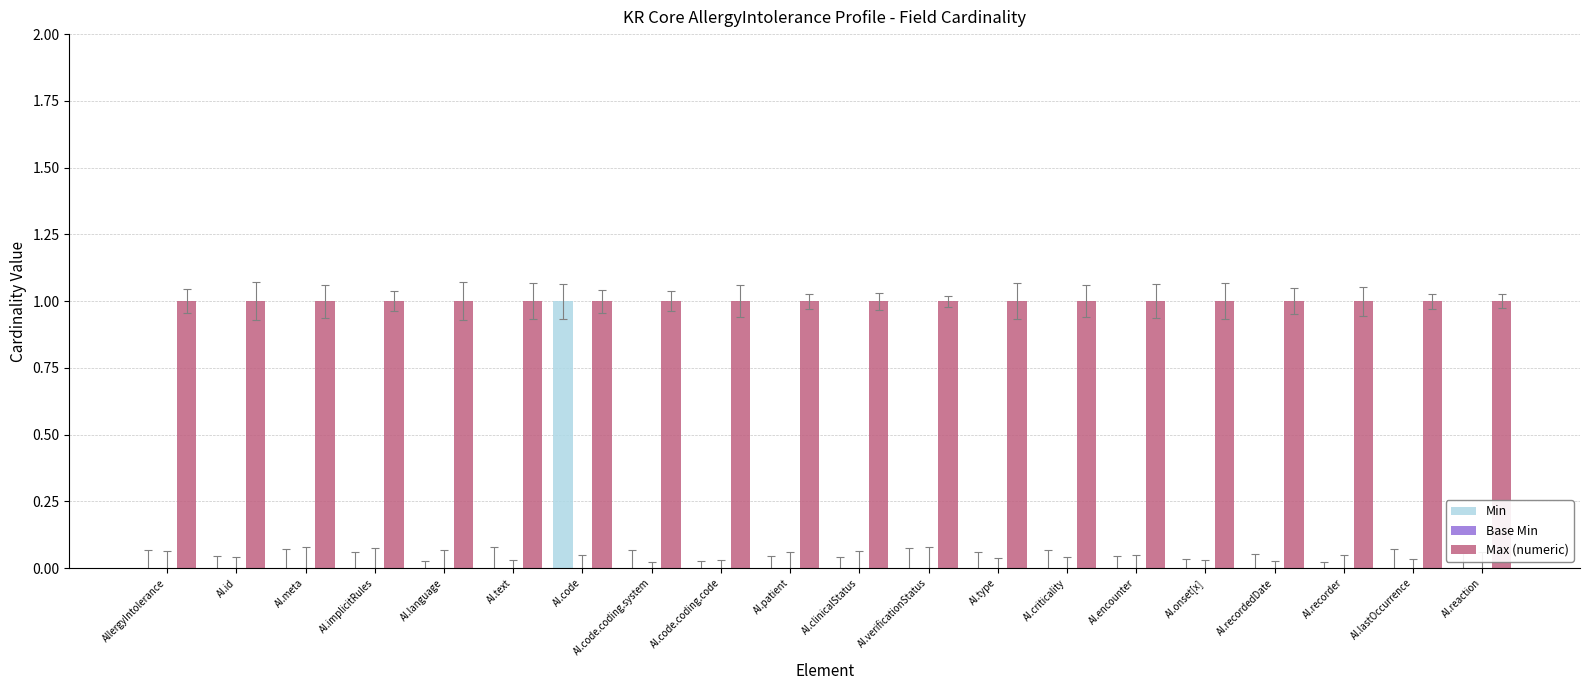

The Max (numeric) series shows 1 at AI.reaction. True or false?

True